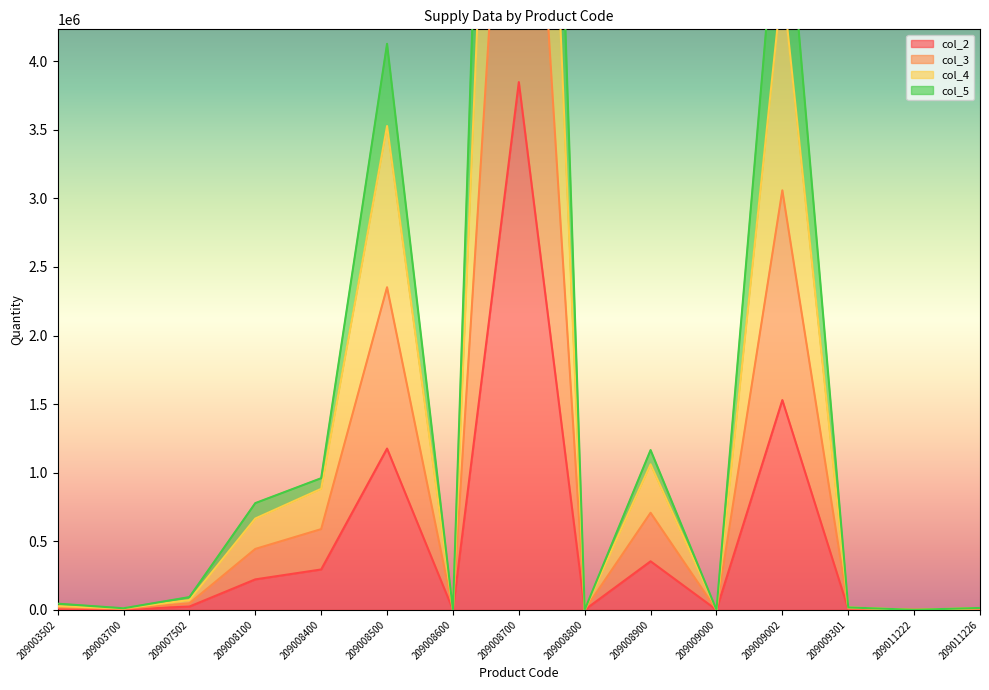

The value of col_2 at 209008400 is 294200. True or false?

True